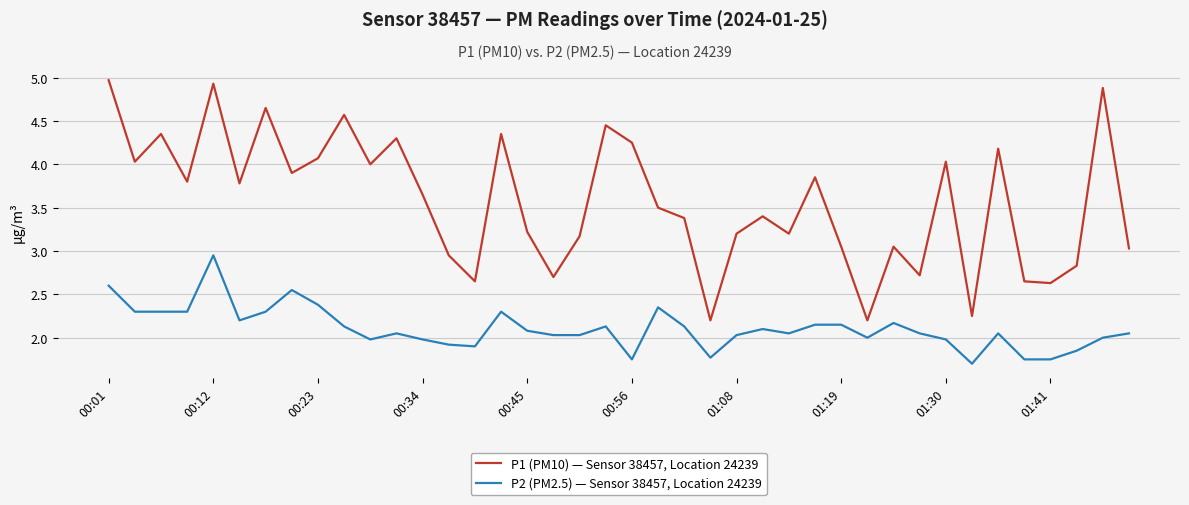

Which series has the largest total across all categories?

P1 (PM10) — Sensor 38457, Location 24239